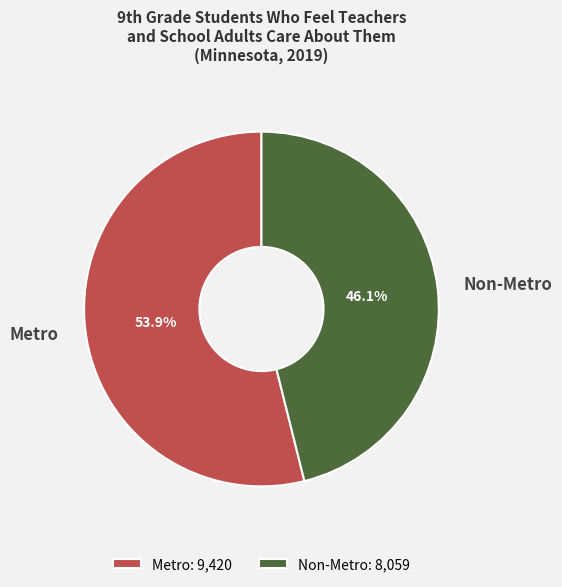

Which slice represents more than half of the pie?

Metro